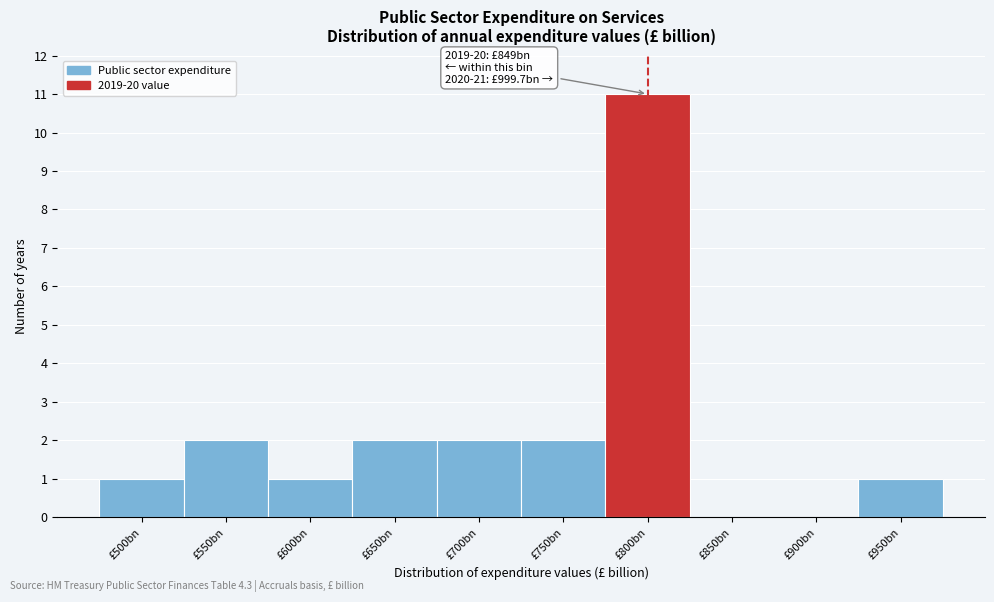

Reading right to left, transcribe all the data shown in this chart.

£950bn=1	£900bn=0	£850bn=0	£800bn=11	£750bn=2	£700bn=2	£650bn=2	£600bn=1	£550bn=2	£500bn=1